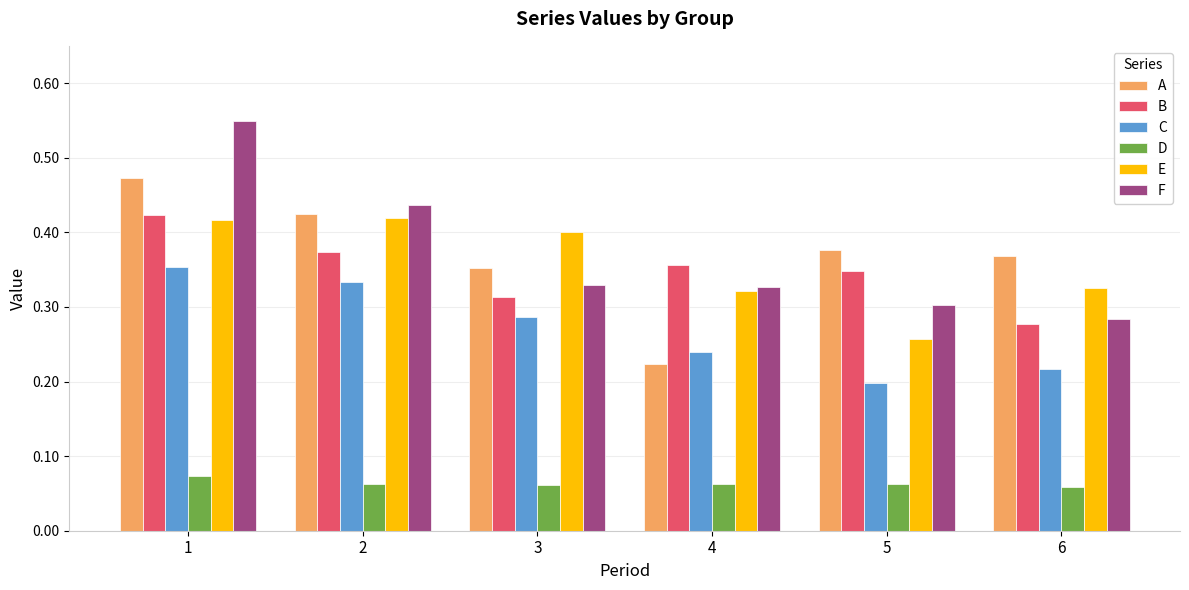

What is the total value across all series at 3?

1.7